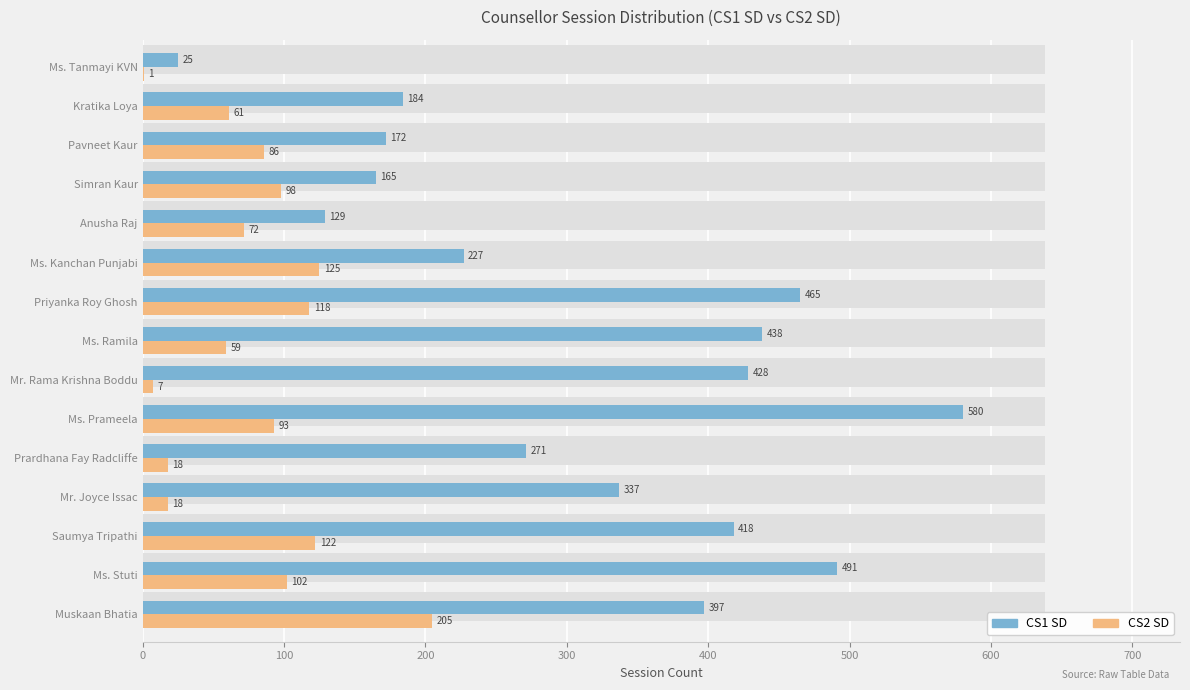

Are the bars horizontal?

Yes